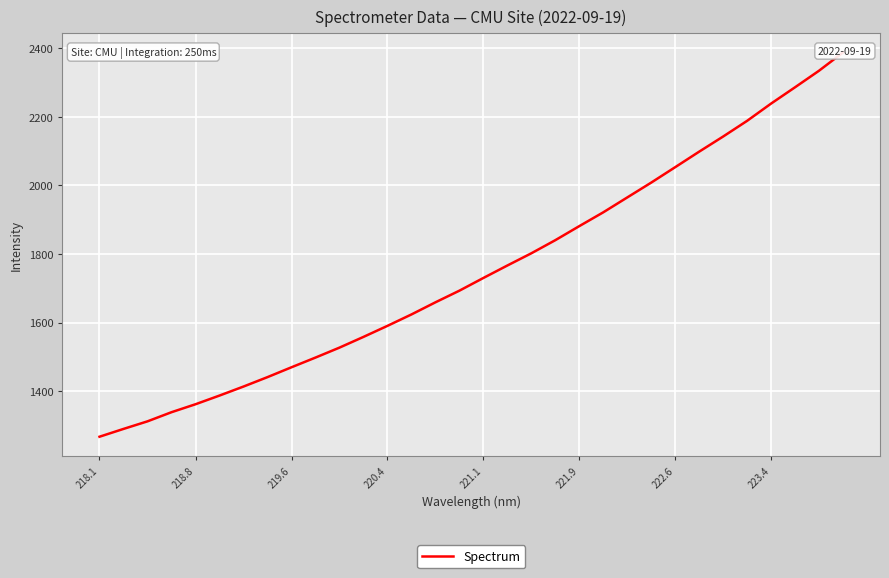

What is the difference between the maximum and minimum values?

1119.4